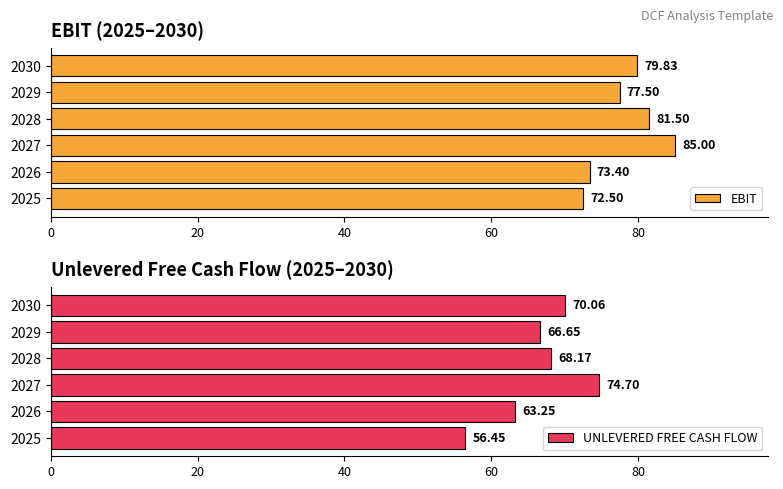

List the labels in order of EBIT value, smallest first.

2025, 2026, 2029, 2030, 2028, 2027